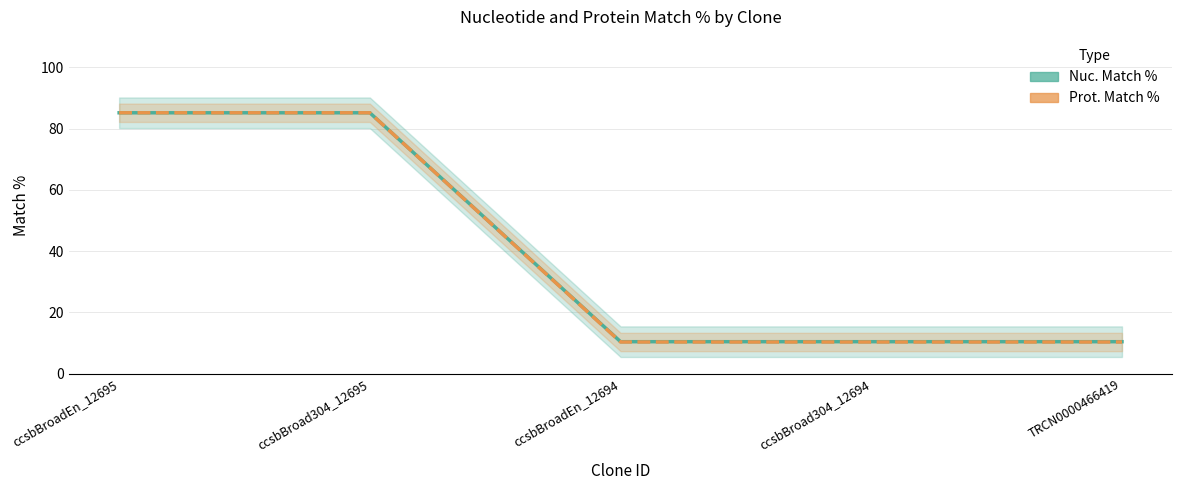

Reading left to right, extract all data points from this chart.

Nuc. Match %: 85.2	85.2	10.3	10.3	10.3
Prot. Match %: 85.2	85.2	10.4	10.4	10.4